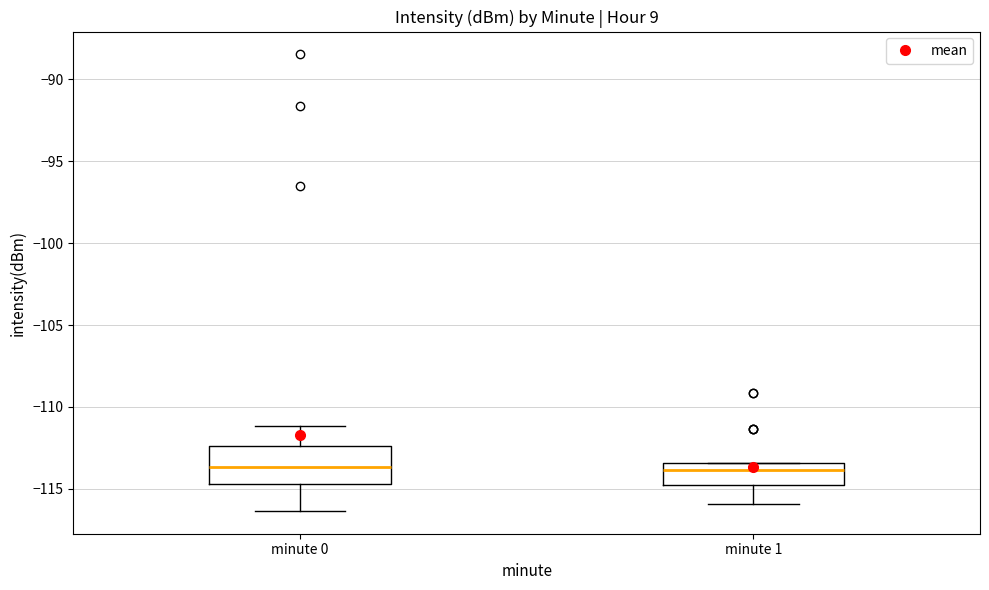

Which box is the tallest, from its lower edge to its upper edge?

minute 0